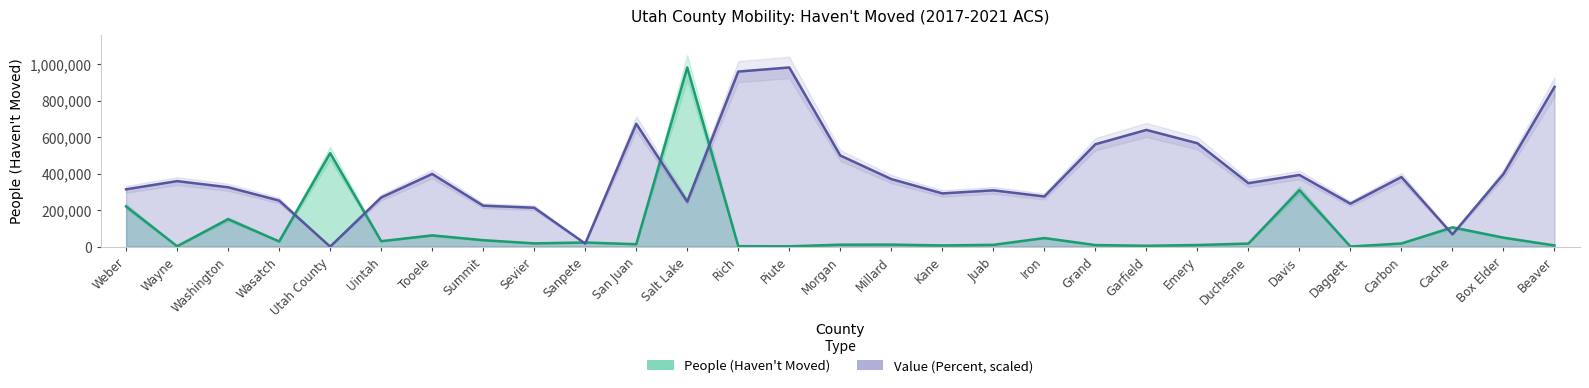

Is the value of Value (Percent) at Piute greater than the value of People (Haven't Moved) at Sanpete?

Yes